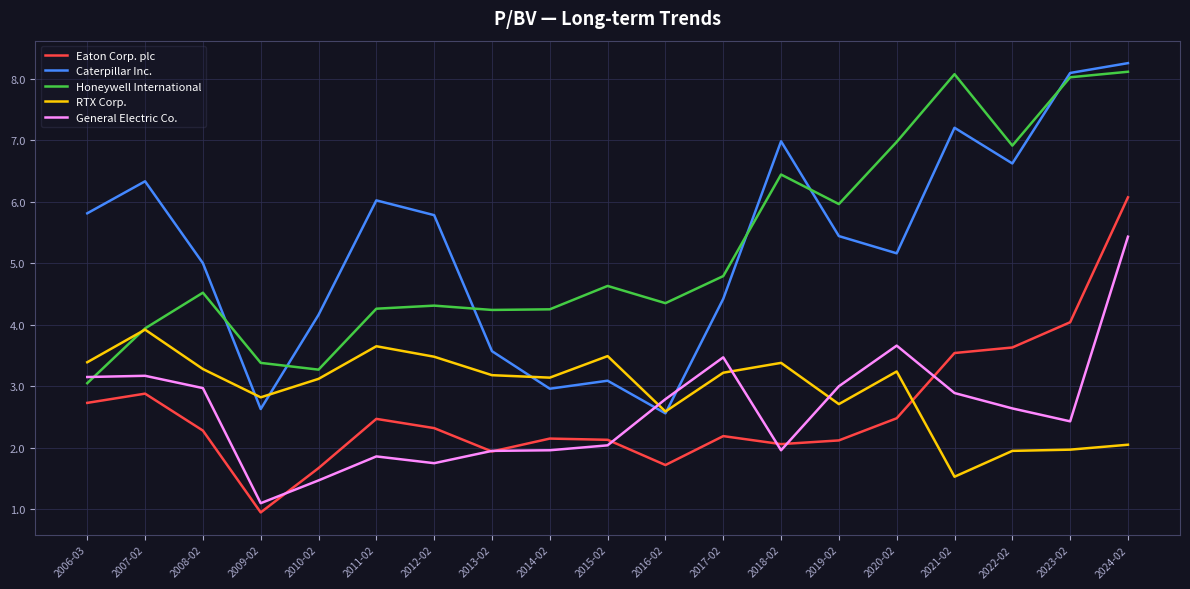

Where is the first local minimum for General Electric Co.?

2009-02